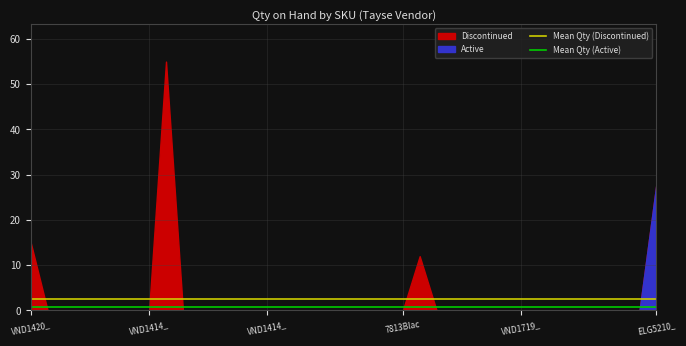

Which label corresponds to the smallest value in the chart?

VND1420_